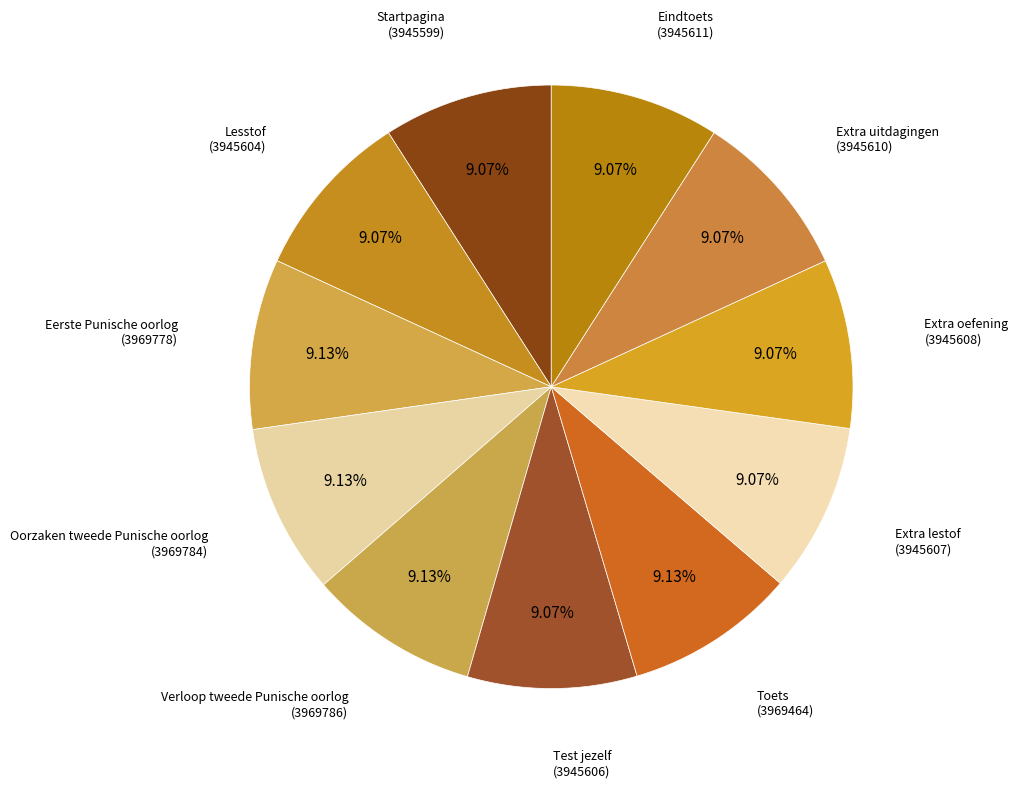

How many segments does this pie chart have?

11